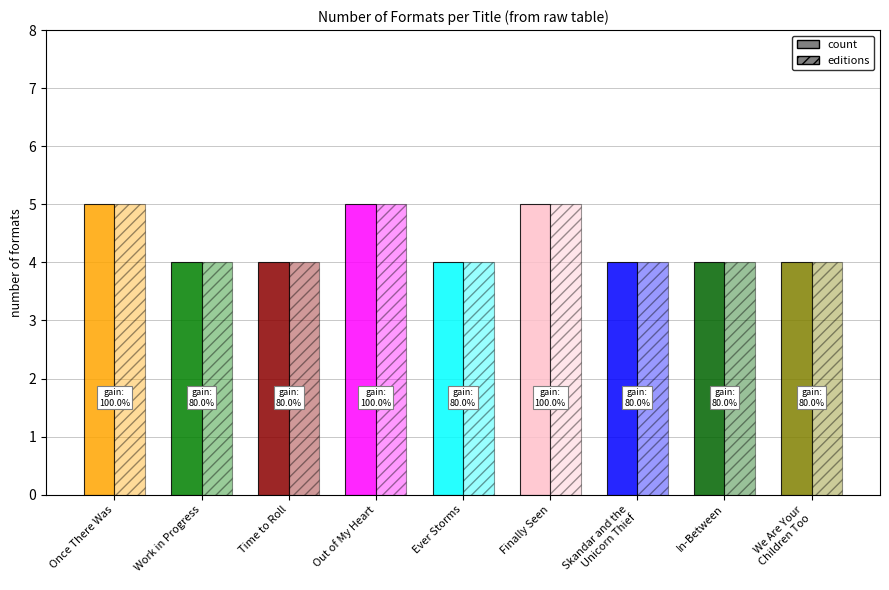

Which category has the lowest value in the count series?

Work in Progress